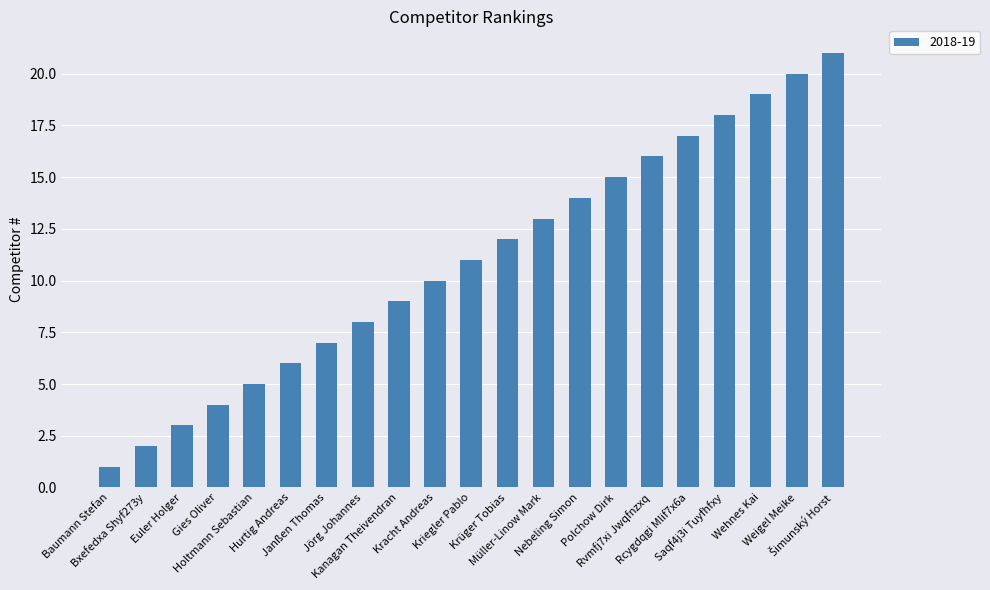

What is the label of the 7th bar from the right?

Polchow Dirk